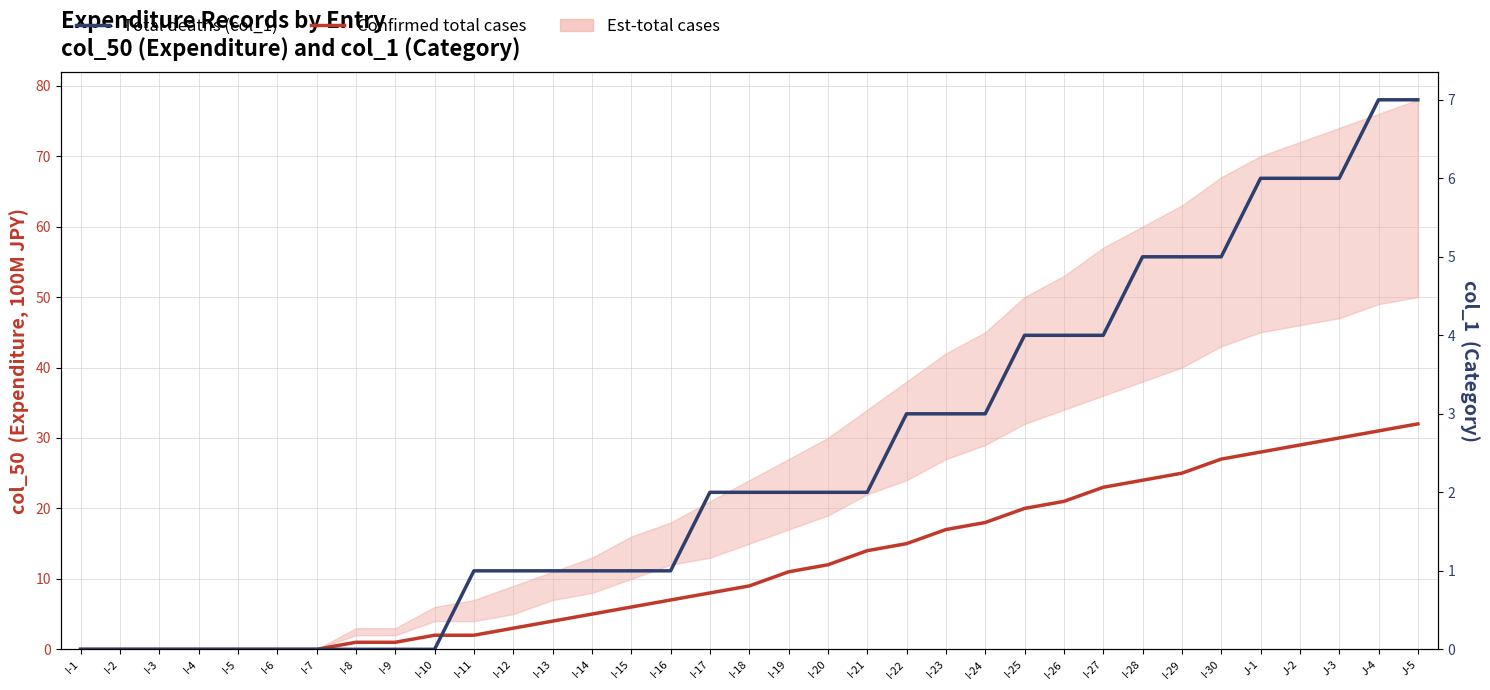

Reading left to right, list all the values displayed in this chart.

Confirmed total cases: I-1=0	I-2=0	I-3=0	I-4=0	I-5=0	I-6=0	I-7=0	I-8=1	I-9=1	I-10=2	I-11=2	I-12=3	I-13=4	I-14=5	I-15=6	I-16=7	I-17=8	I-18=9	I-19=11	I-20=12	I-21=14	I-22=15	I-23=17	I-24=18	I-25=20	I-26=21	I-27=23	I-28=24	I-29=25	I-30=27	J-1=28	J-2=29	J-3=30	J-4=31	J-5=32
Total deaths (col_1): I-1=0	I-2=0	I-3=0	I-4=0	I-5=0	I-6=0	I-7=0	I-8=0	I-9=0	I-10=0	I-11=1	I-12=1	I-13=1	I-14=1	I-15=1	I-16=1	I-17=2	I-18=2	I-19=2	I-20=2	I-21=2	I-22=3	I-23=3	I-24=3	I-25=4	I-26=4	I-27=4	I-28=5	I-29=5	I-30=5	J-1=6	J-2=6	J-3=6	J-4=7	J-5=7